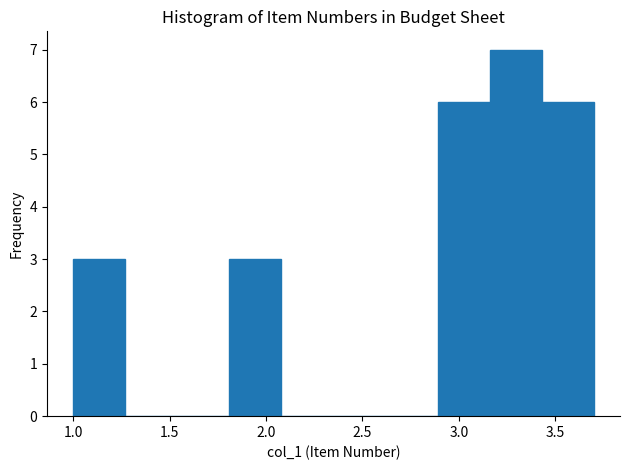

Over which range of the x-axis is the bar tallest?

3.16 to 3.43